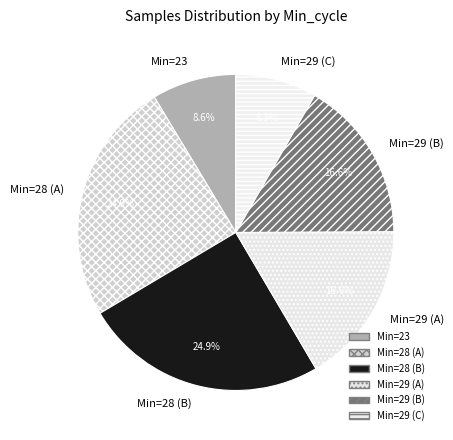

Is Min=29 (A) the majority of the pie?

No